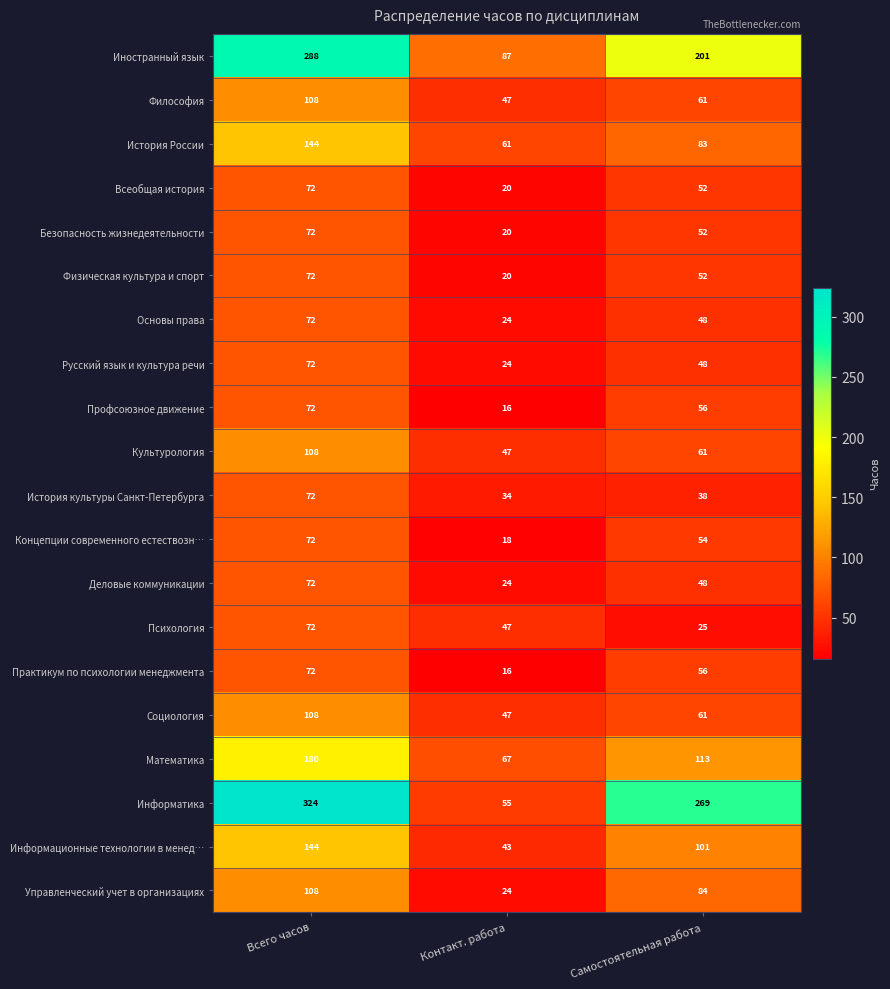

How many История России values are between 61 and 144?

3